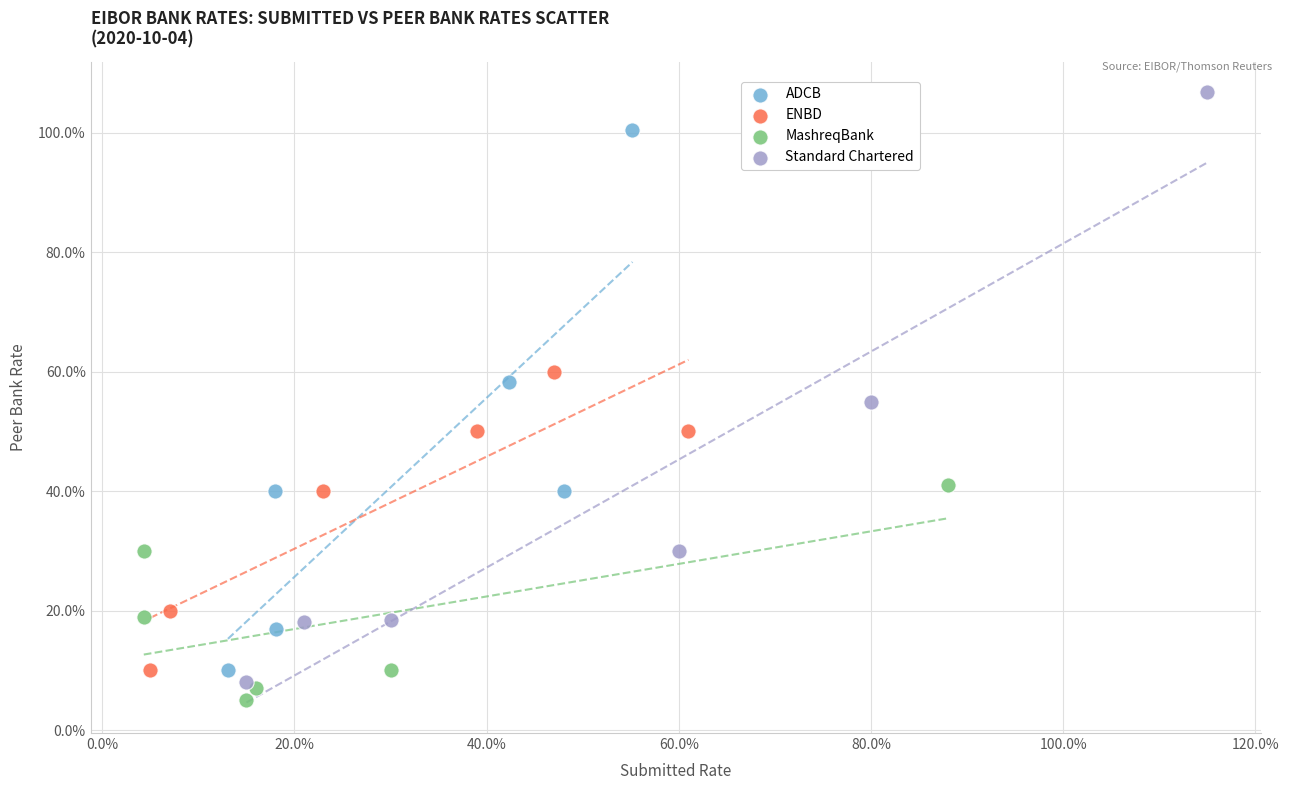

Which series reaches the minimum Y coordinate?

MashreqBank